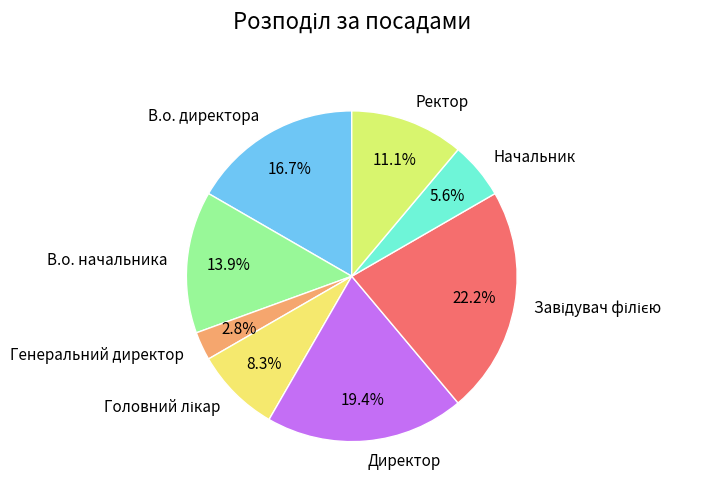

Is В.о. начальника the majority of the pie?

No